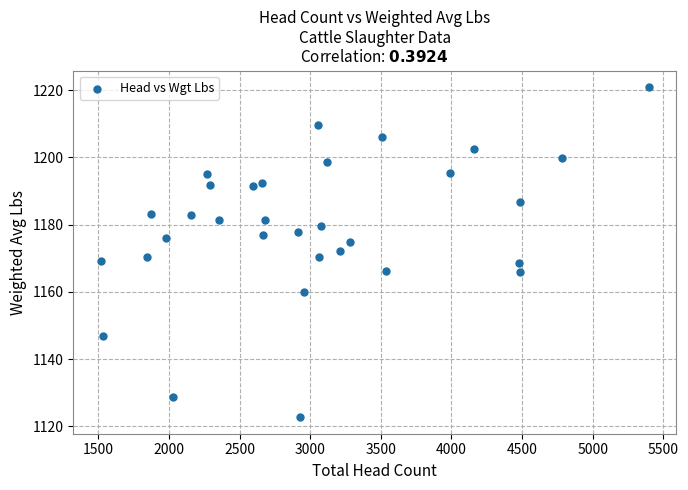

What is the range of X values (max minus min)?

3879.0